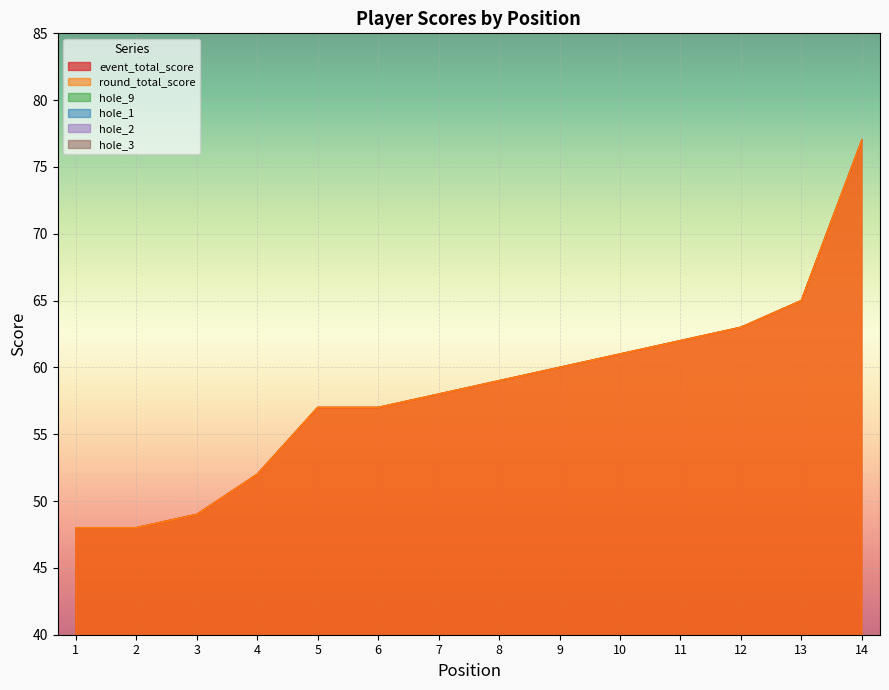

Which category has the lowest value in the round_total_score series?

1